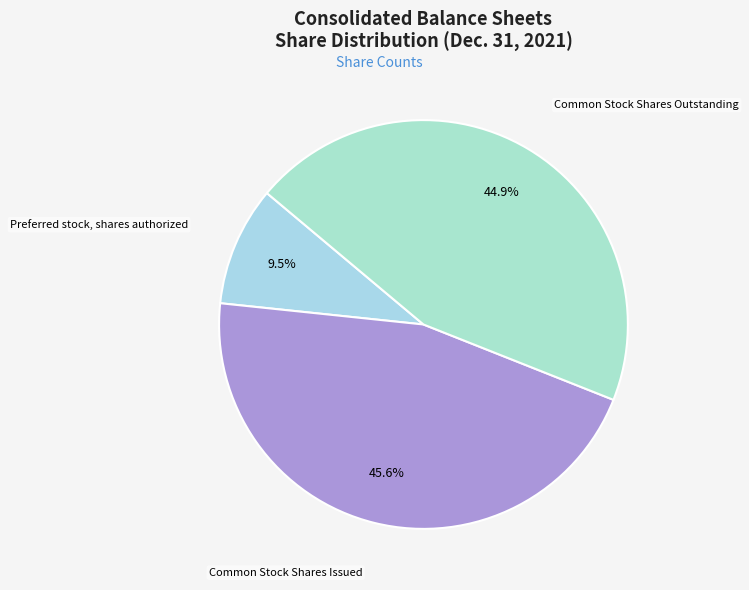

What percentage do Preferred stock, shares authorized and Common Stock Shares Issued together represent?

55.1%